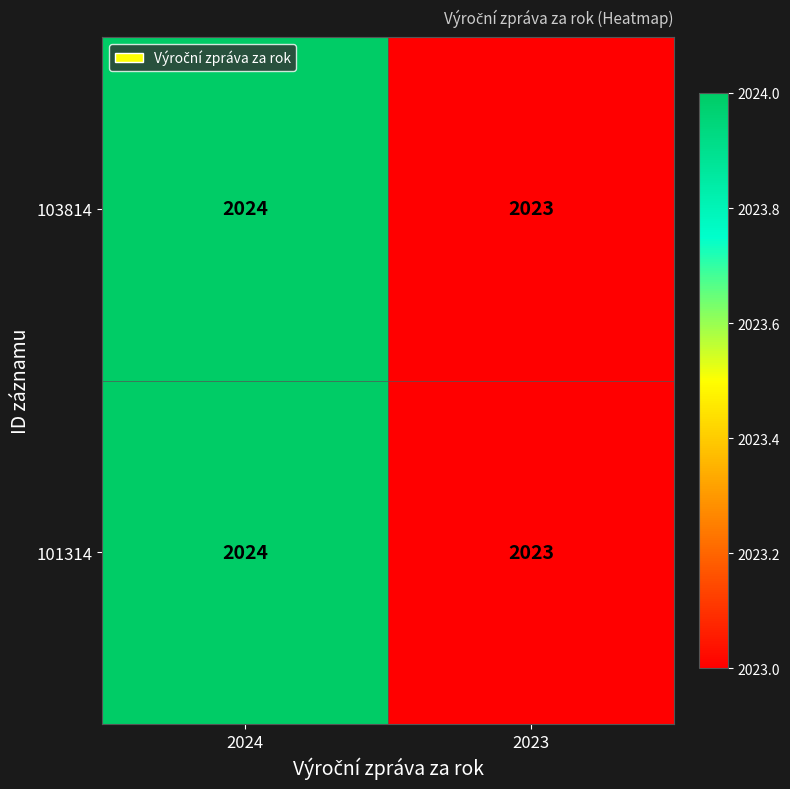

Is the value of 101314 at 2024 greater than the value of 103814 at 2023?

Yes